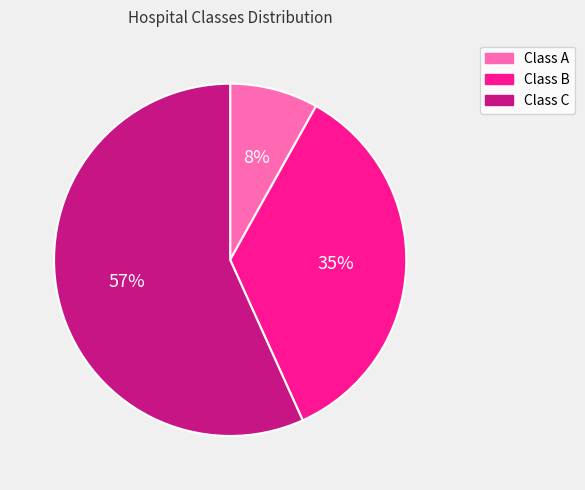

To the nearest percent, what is the average slice percentage?

33%